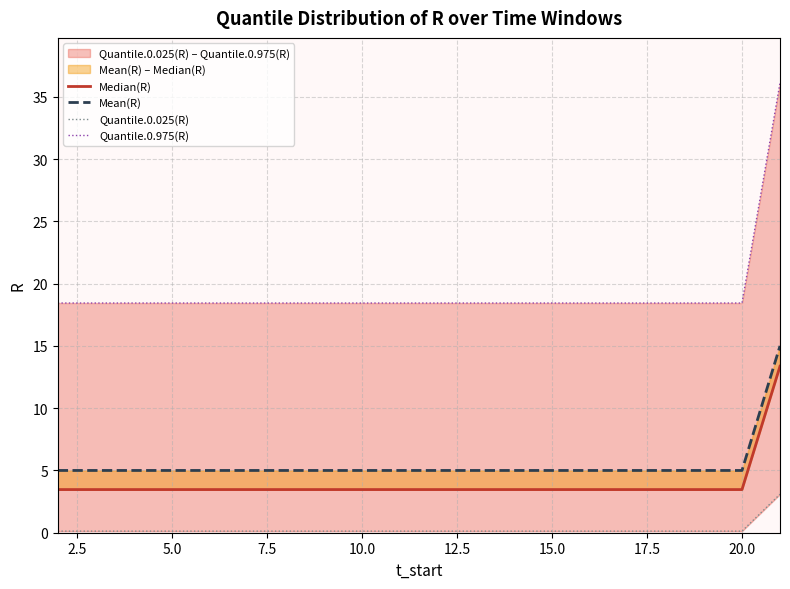

What is the total value across all series at 17.5?

27.0